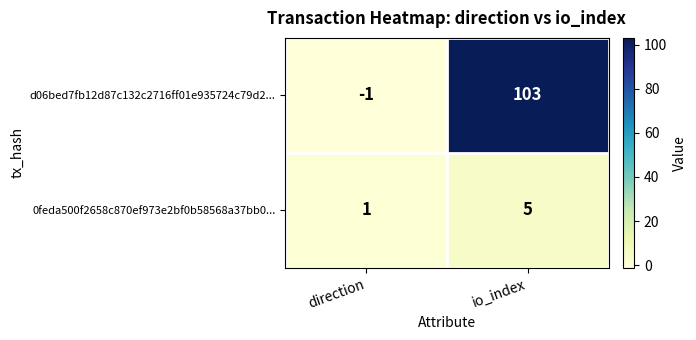

The d06bed7fb12d87c132c2716ff01e935724c79d2... series shows 134 at io_index. True or false?

False